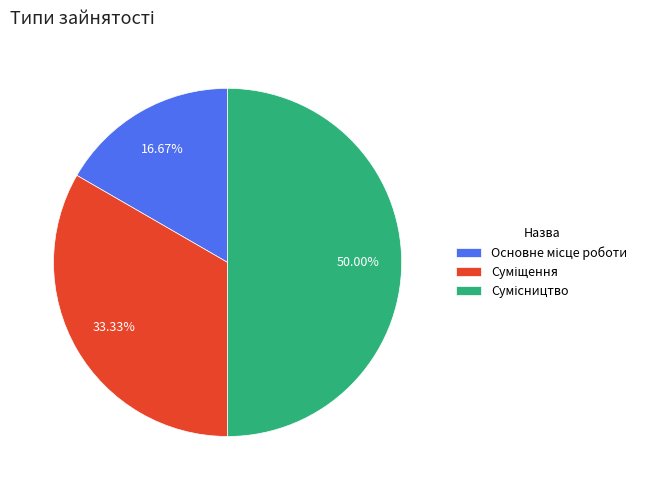

To the nearest percent, what portion does Сумісництво represent?

50%